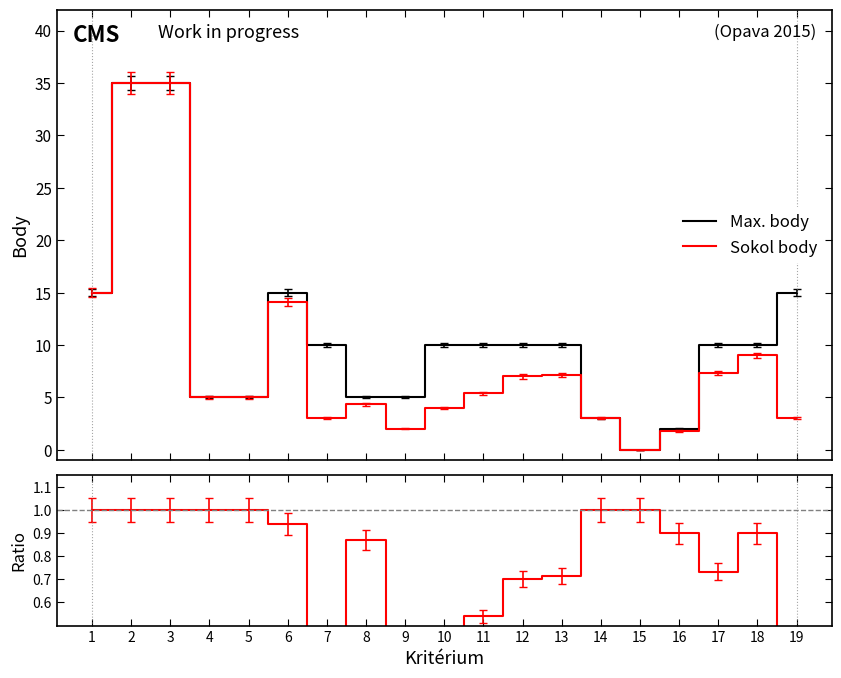

At how many categories does at least one series exceed 19?

2